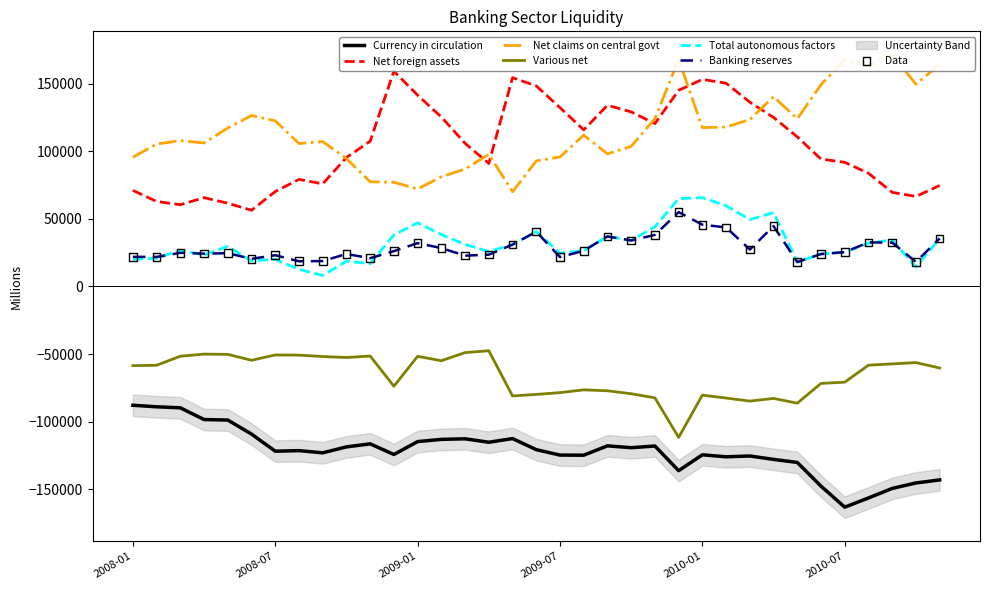

Which series has the widest spread of Y values?

Net foreign assets